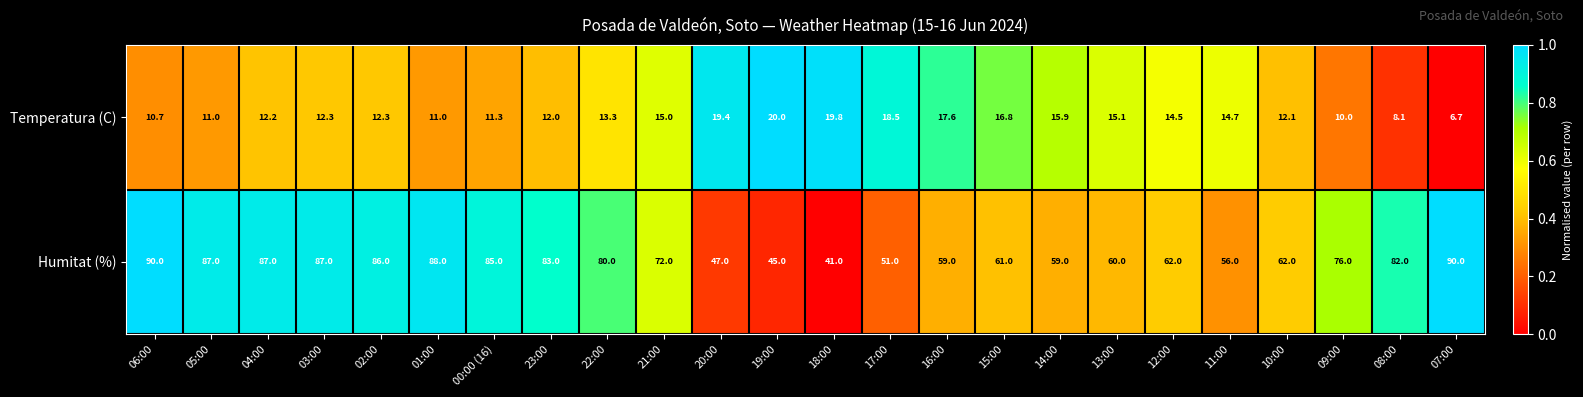

What is the difference between the Temperatura (C) values at 23:00 and 15:00?

4.8